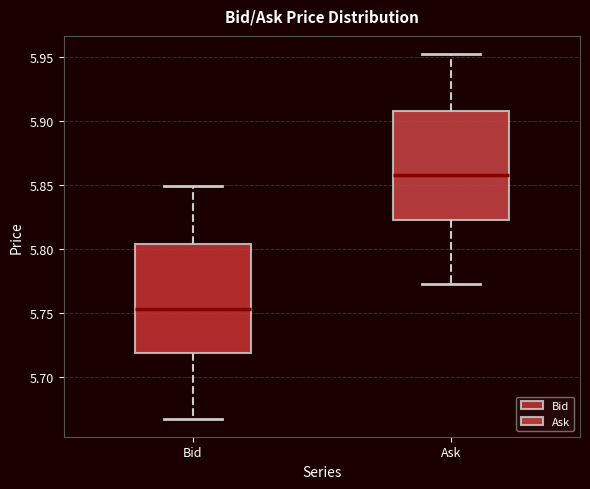

Reading left to right, read every box against the y-axis: the position of its median line, the range the box covers, and the ends of its whiskers. The values are not printed on the chart, so give them approximately, as read against the axis.

Bid: median 5.755, box 5.720 to 5.805, whiskers 5.670 to 5.850
Ask: median 5.860, box 5.825 to 5.910, whiskers 5.775 to 5.950